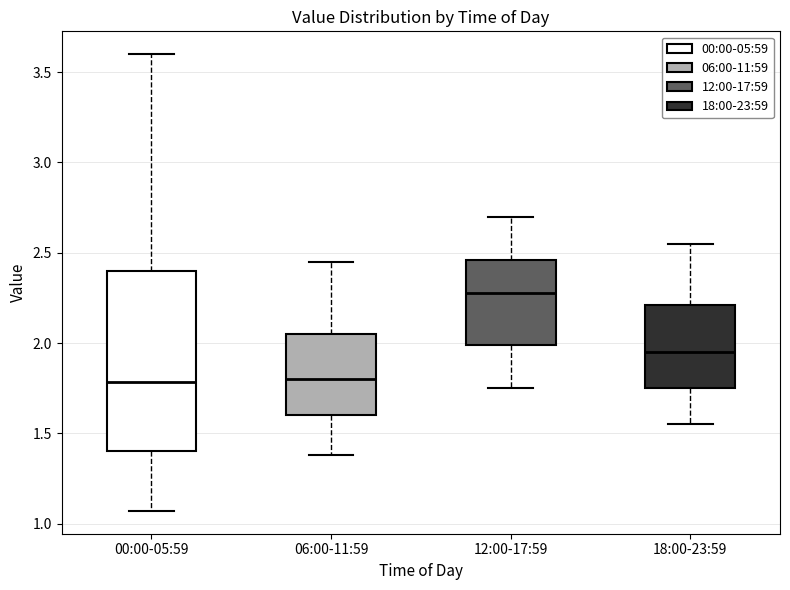

Reading left to right, read every box against the y-axis: the position of its median line, the range the box covers, and the ends of its whiskers. The values are not printed on the chart, so give them approximately, as read against the axis.

00:00-05:59: median 1.80, box 1.40 to 2.40, whiskers 1.05 to 3.60
06:00-11:59: median 1.80, box 1.60 to 2.05, whiskers 1.40 to 2.45
12:00-17:59: median 2.30, box 2.00 to 2.45, whiskers 1.75 to 2.70
18:00-23:59: median 1.95, box 1.75 to 2.20, whiskers 1.55 to 2.55